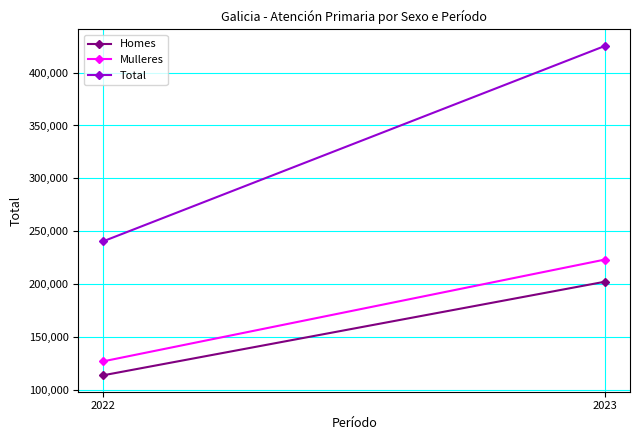

At 2022, list the series in order from largest to smallest.

Total, Mulleres, Homes